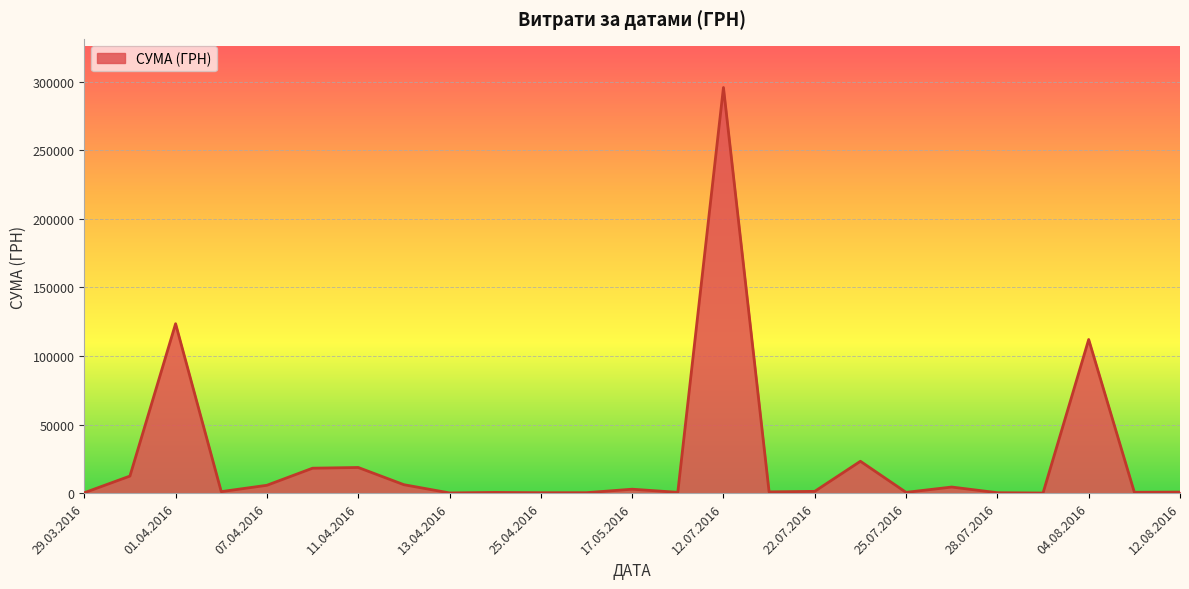

What is the difference between the maximum and minimum values?

295540.8